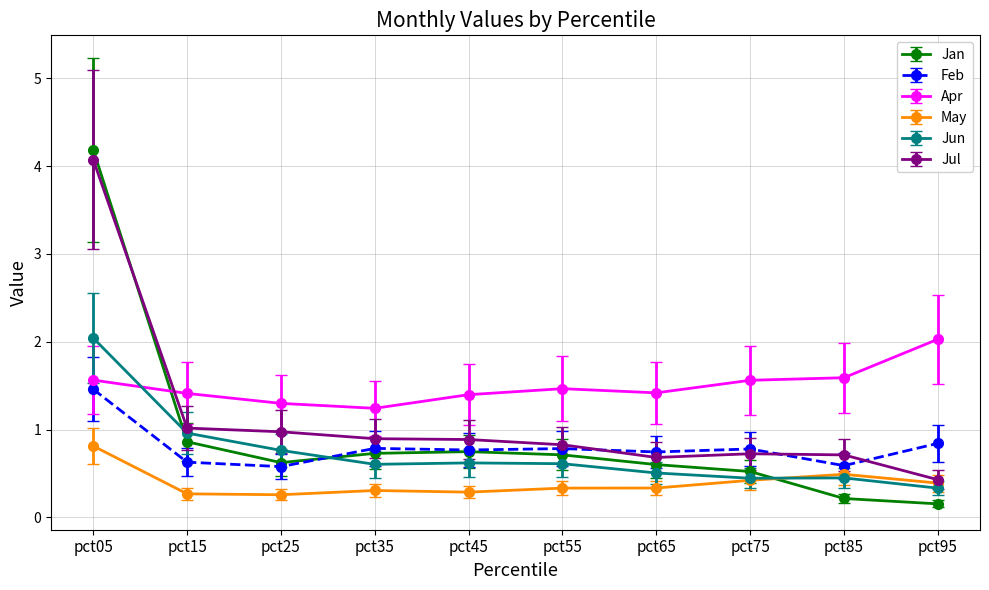

What is the value of the Feb point at the 1st from the left?

1.5